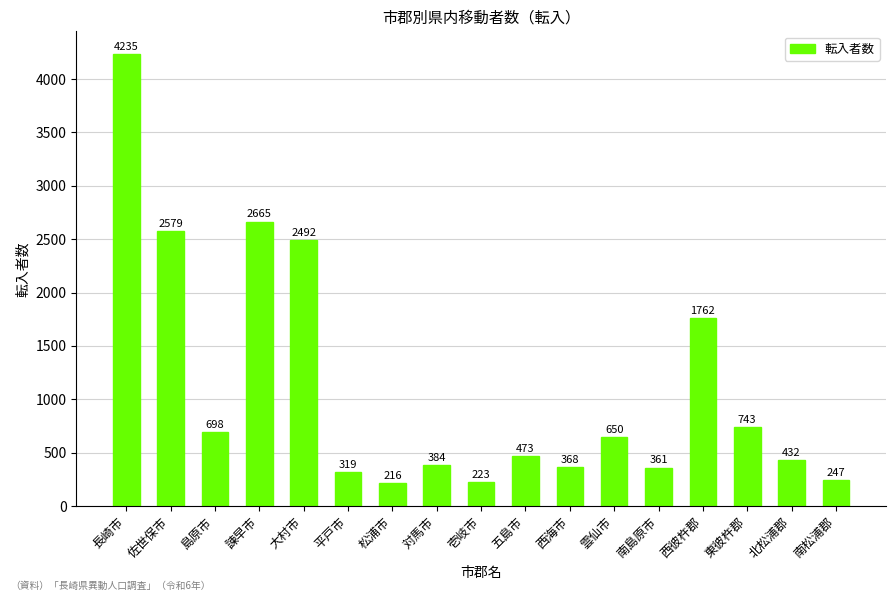

What is the difference between the values at 平戸市 and 佐世保市?

2260